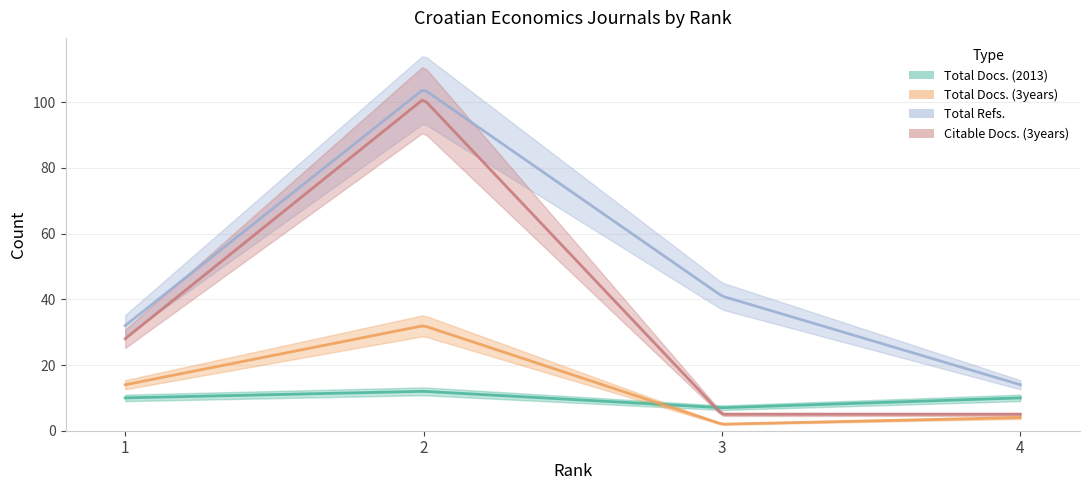

What is the value of the Citable Docs. (3years) point at the 4th from the left?

5